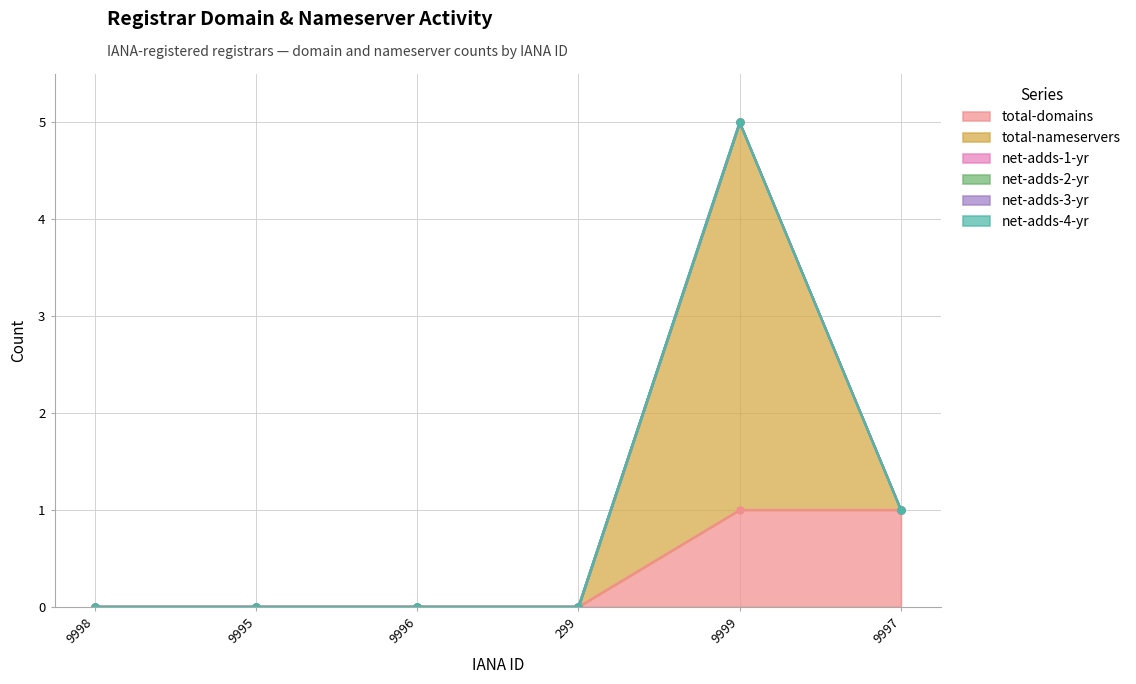

True or false: net-adds-4-yr and total-domains intersect in this chart.

False